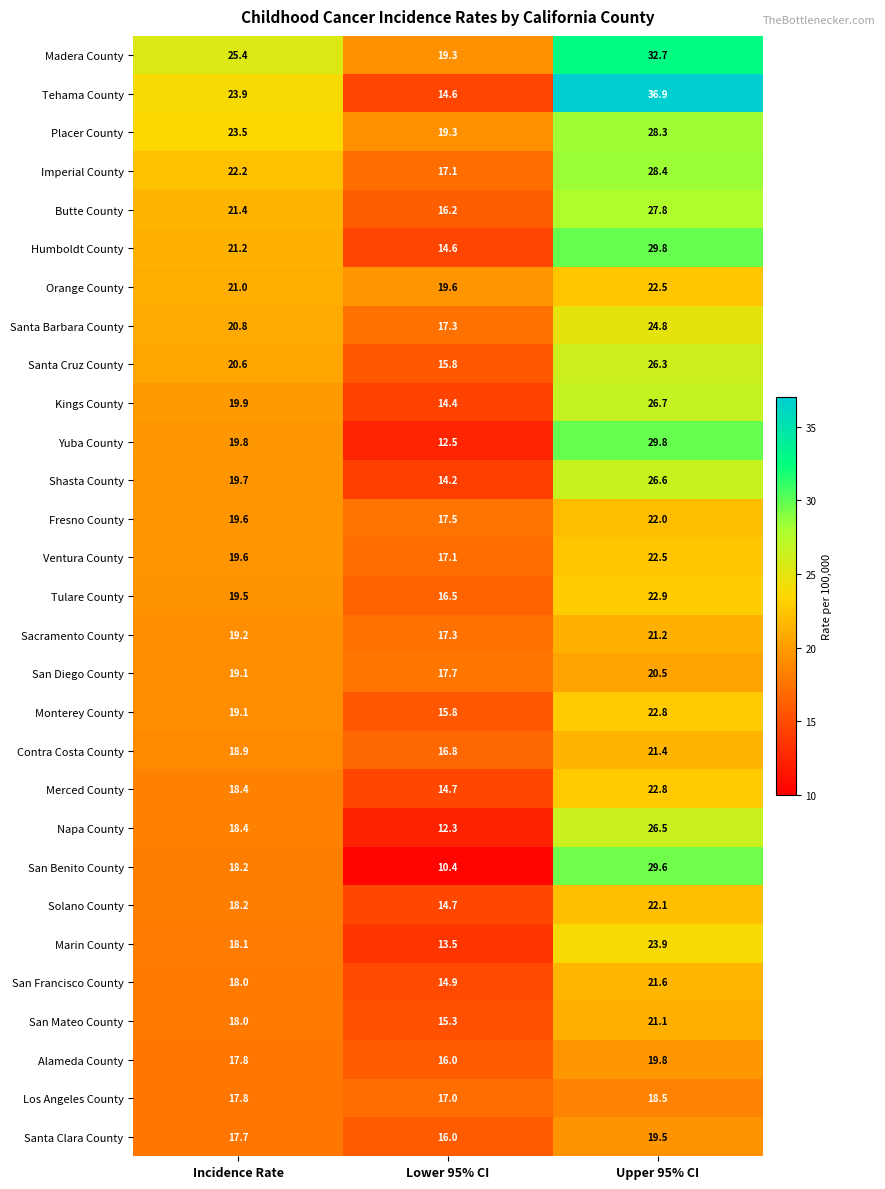

What is the spread (max minus min) of values at Upper 95% CI?

18.4